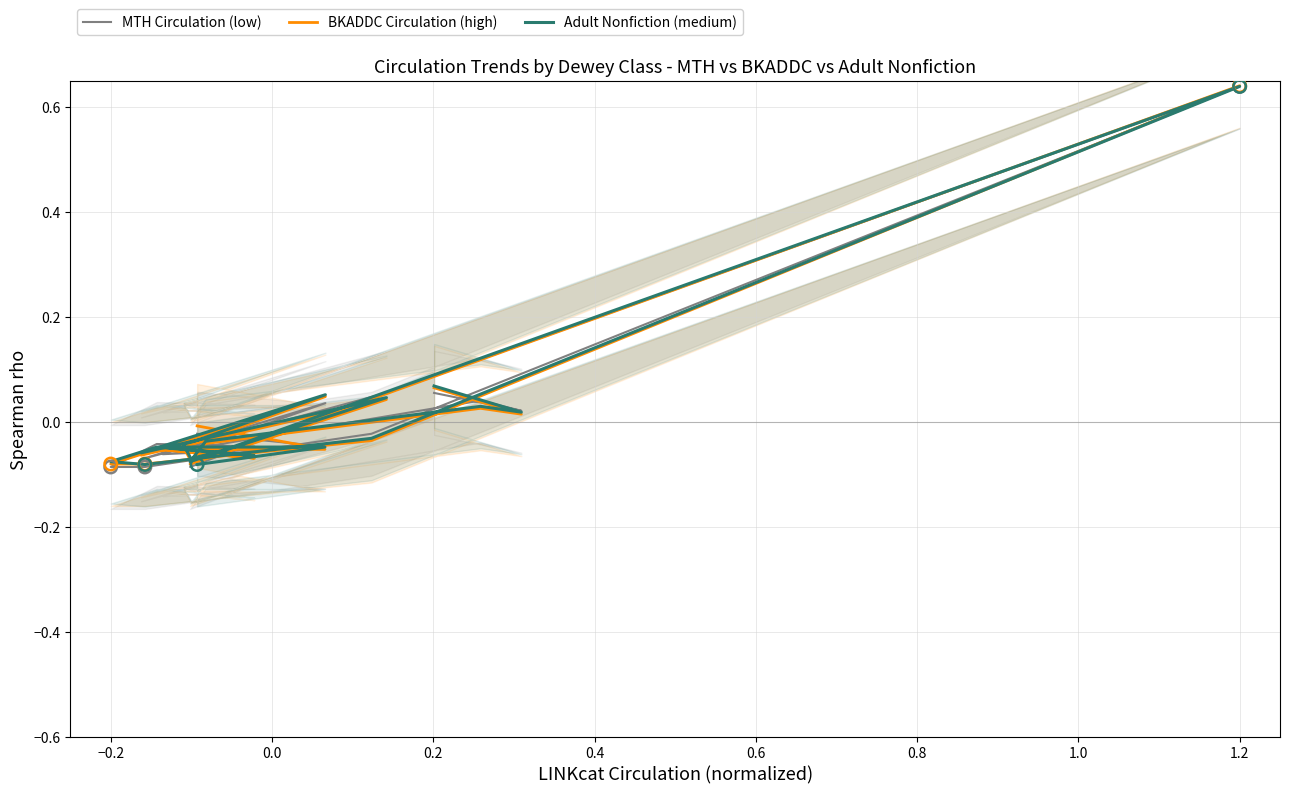

Which series has the largest Y range (max minus min)?

MTH Circulation (low)